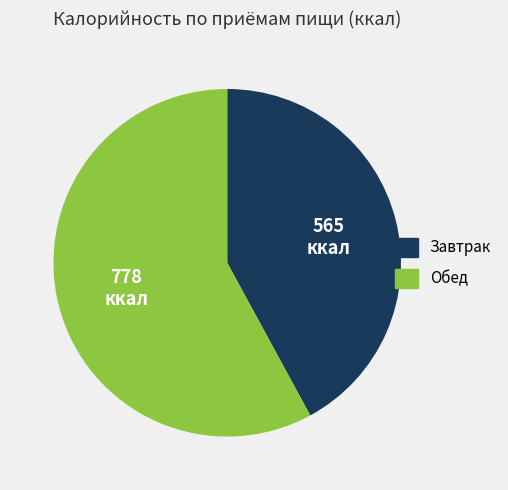

Which slice represents more than half of the pie?

Обед